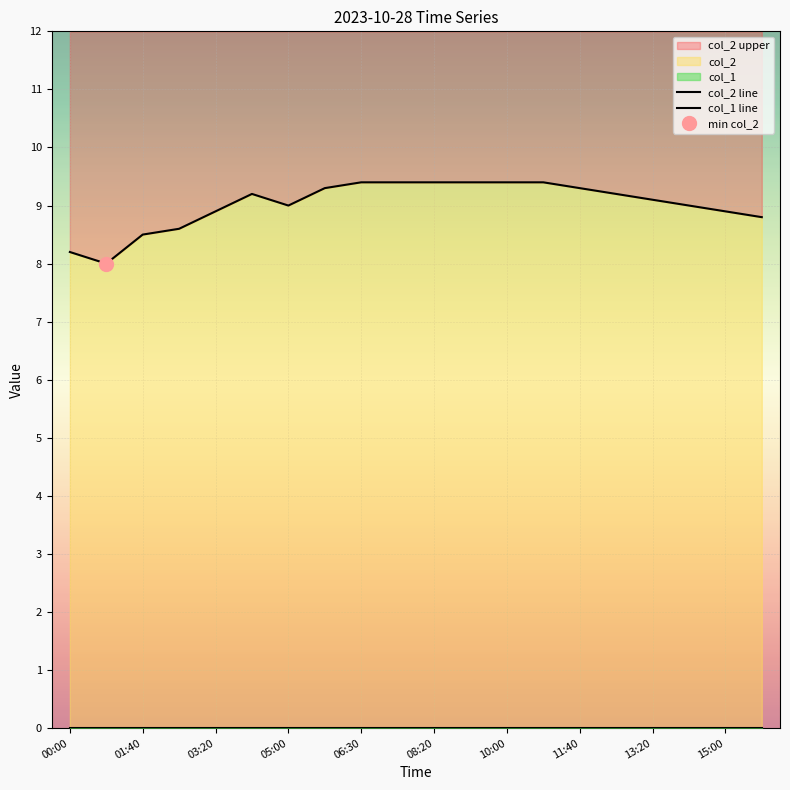

Is it true that col_2 upper equals 9.1 at 13:20?

True